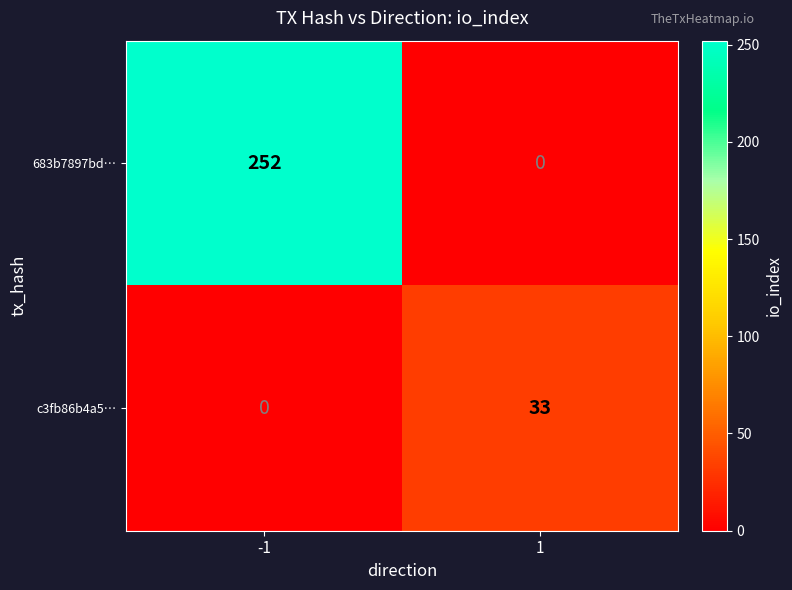

Reading left to right, list all the values displayed in this chart.

683b7897bd…: -1=252	1=0
c3fb86b4a5…: -1=0	1=33